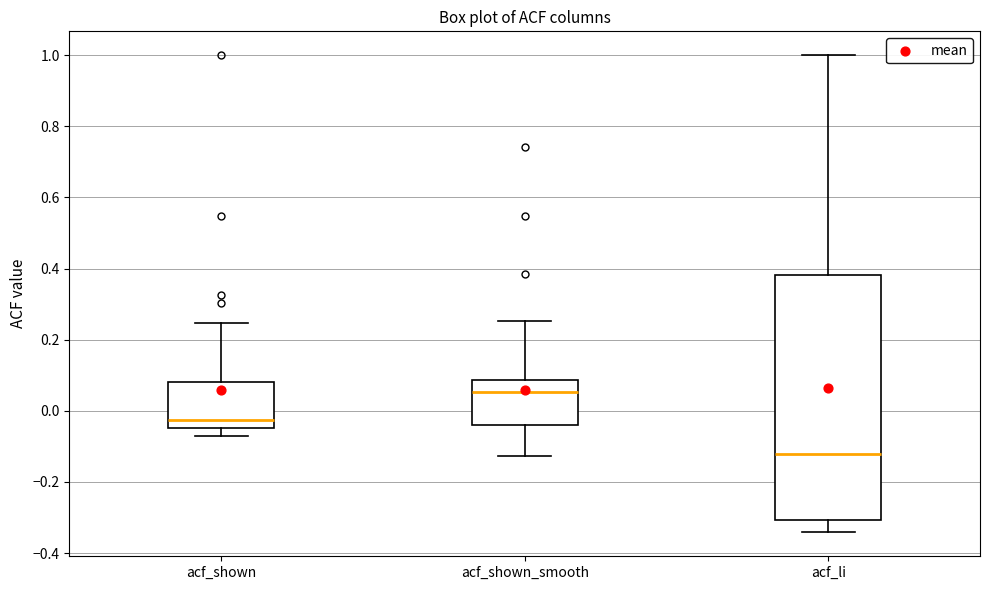

Reading left to right, transcribe this box plot: for each box, give where its median line is, the range the box spans, and where its two whiskers end, as read against the y-axis. The values are not printed on the chart, so give them approximately, as read against the axis.

acf_shown: median -0.02, box -0.04 to 0.08, whiskers -0.06 to 0.24
acf_shown_smooth: median 0.06, box -0.04 to 0.08, whiskers -0.12 to 0.26
acf_li: median -0.12, box -0.30 to 0.38, whiskers -0.34 to 1.00